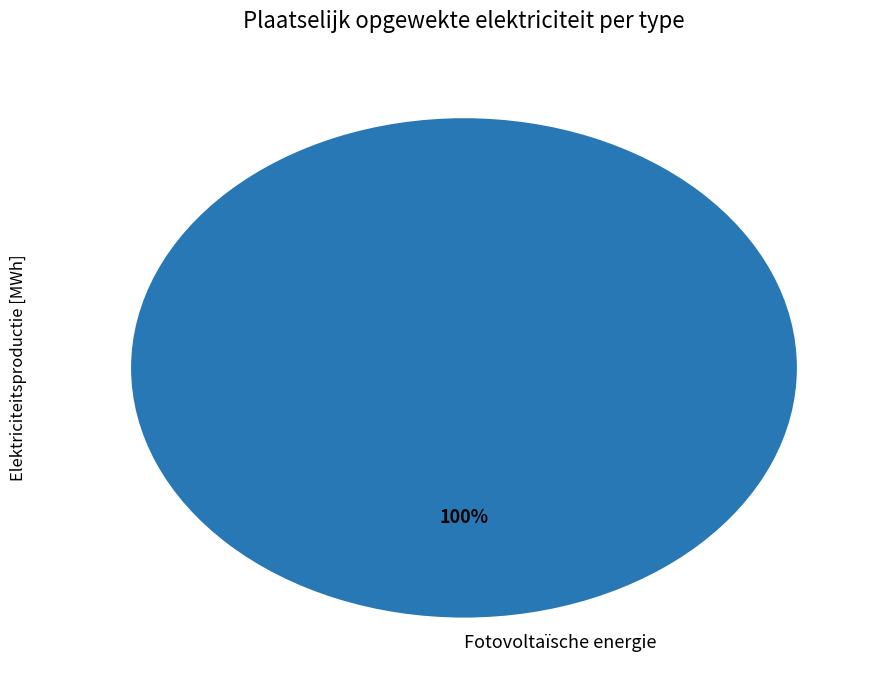

How many segments does this pie chart have?

1